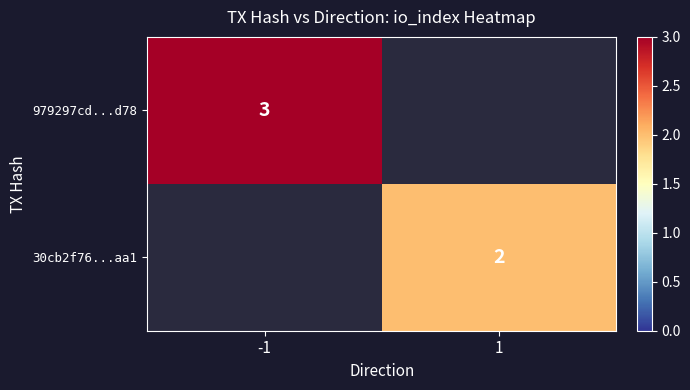

The value of 979297cd...d78 at -1 is 5. True or false?

False